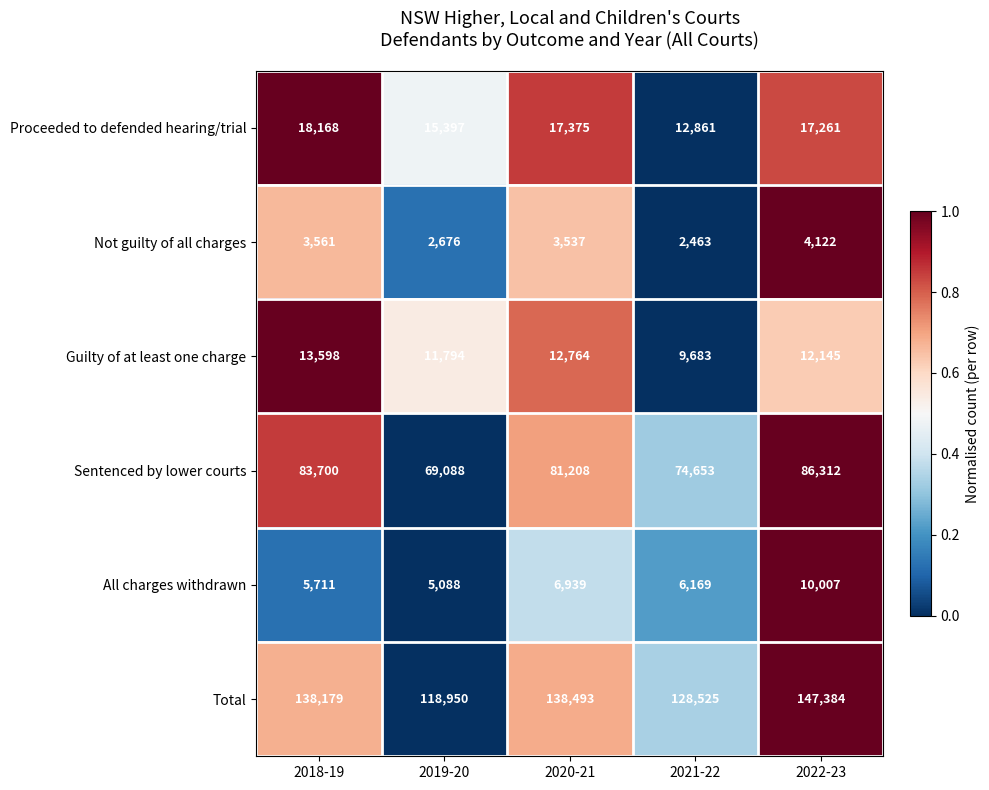

What is the difference between the maximum and minimum values in the Proceeded to defended hearing/trial series?

5307